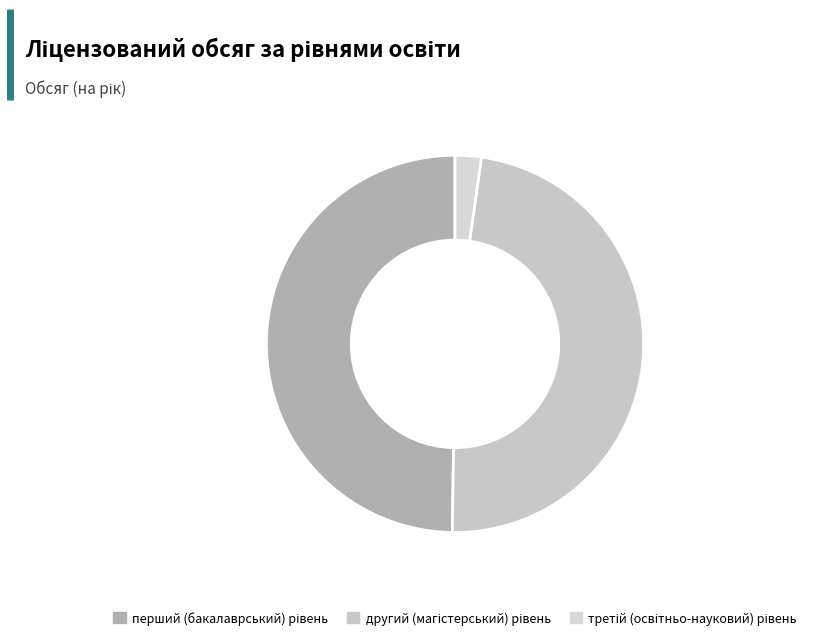

Combined, what portion of the pie is третій (освітньо-науковий) рівень and другий (магістерський) рівень?

50.2%